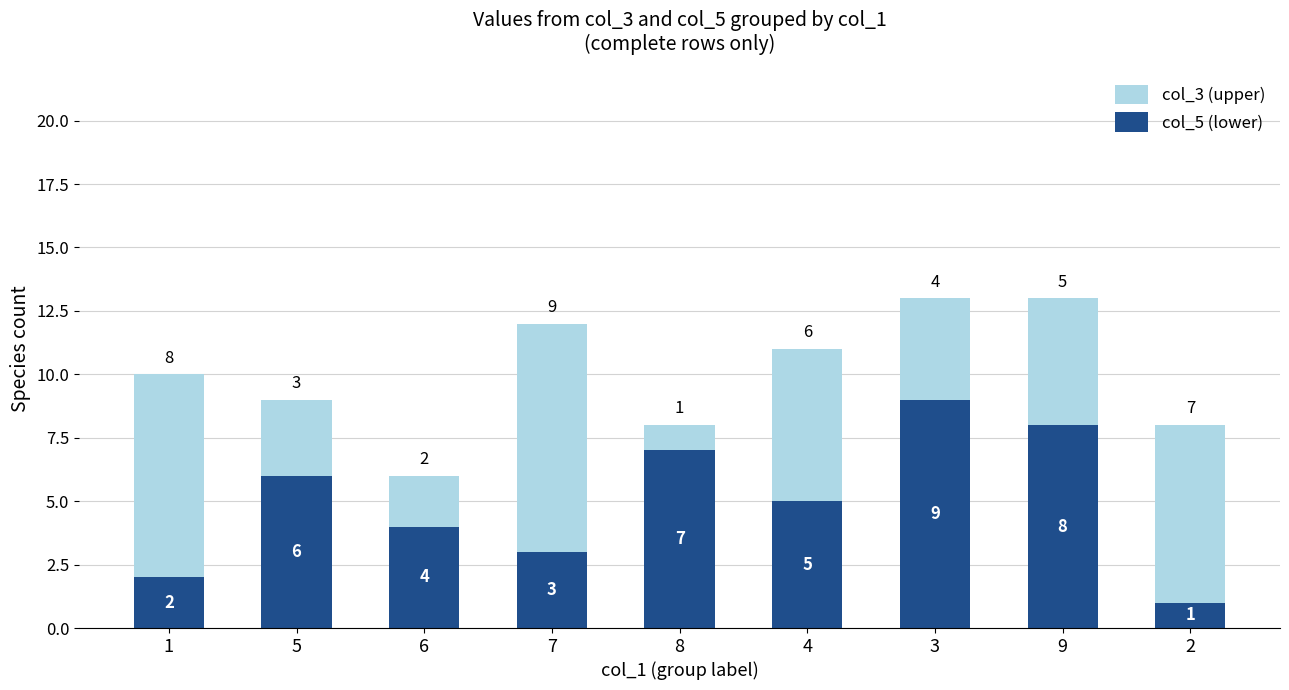

Is it true that col_5 (lower) equals 4 at 6?

True